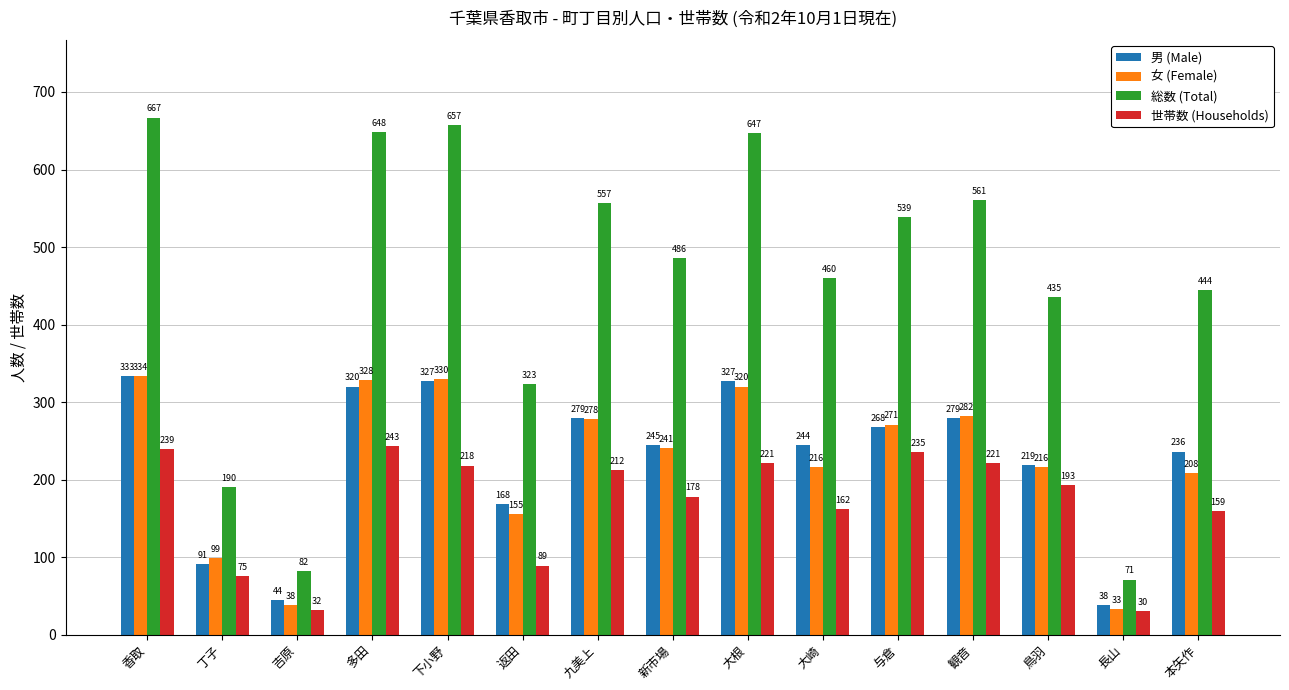

Which series has the largest range (max minus min)?

総数 (Total)